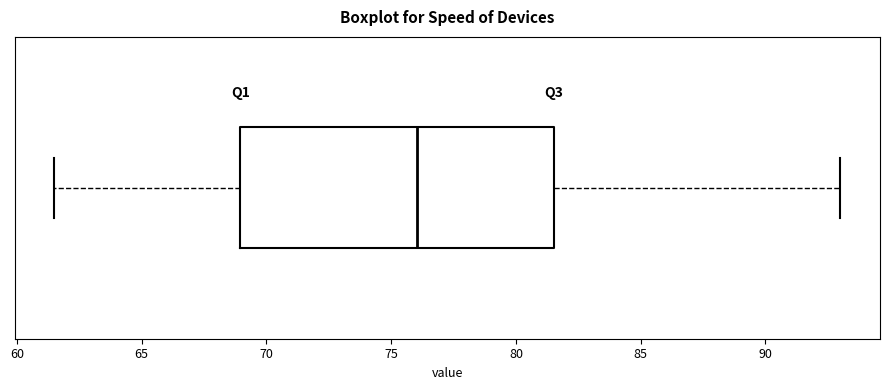

Transcribe this box plot: give where the median line is, the range the box spans, and where the two whiskers end, as read against the x-axis. The values are not printed on the chart, so give them approximately, as read against the axis.

median 76.0, box 69.0 to 81.5, whiskers 61.5 to 93.0